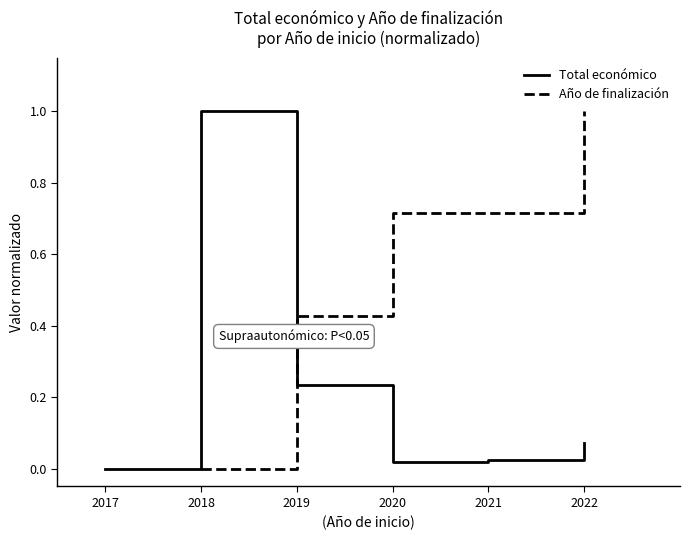

At how many categories does at least one series exceed 0?

5